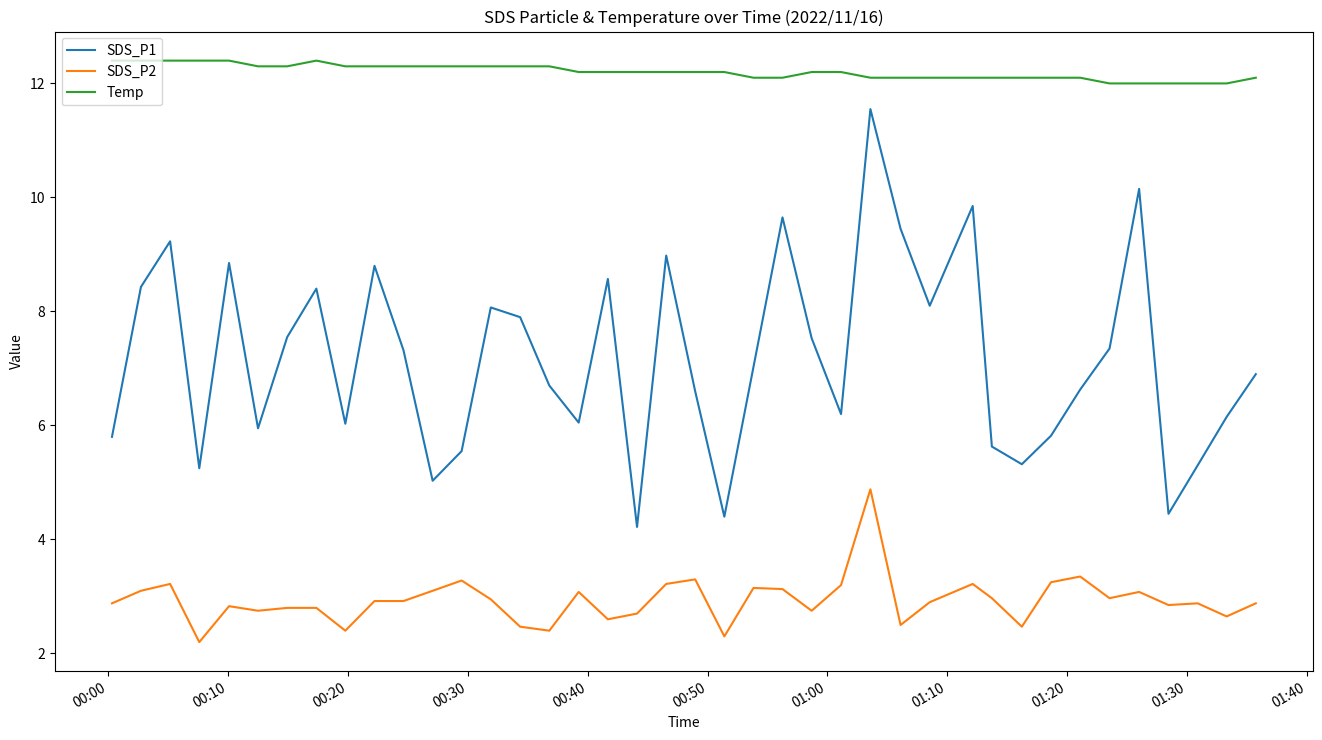

What is the sum of all Temp values?

488.1